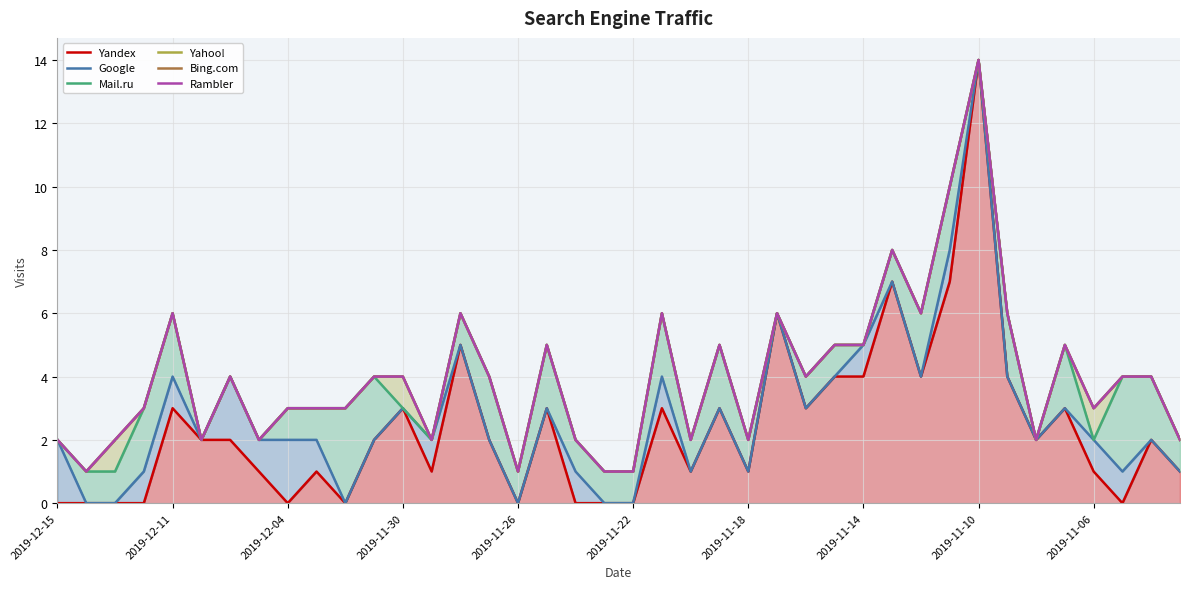

The Google series shows 2 at 2019-12-15. True or false?

True